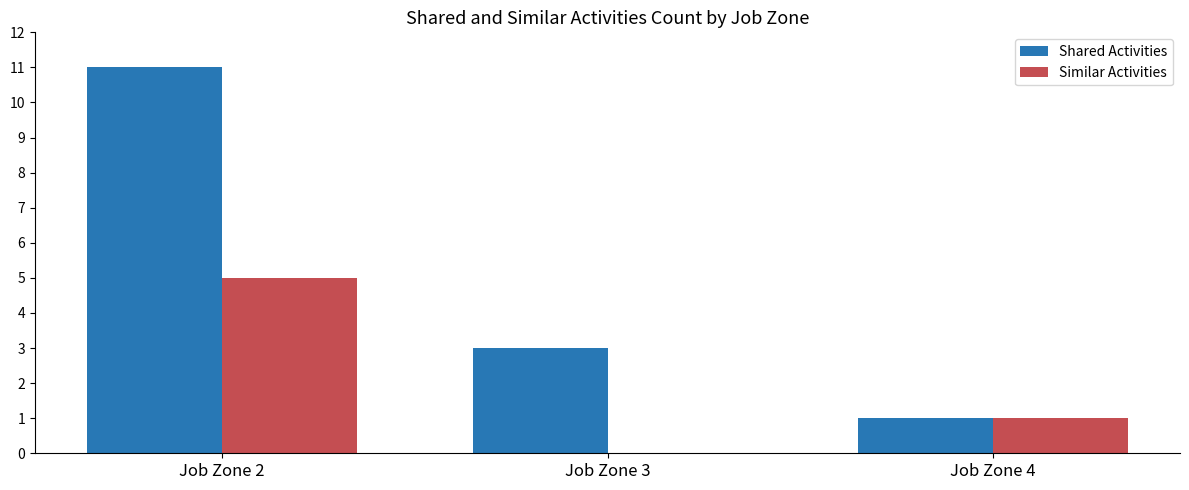

What is the highest value of the Shared Activities series?

11